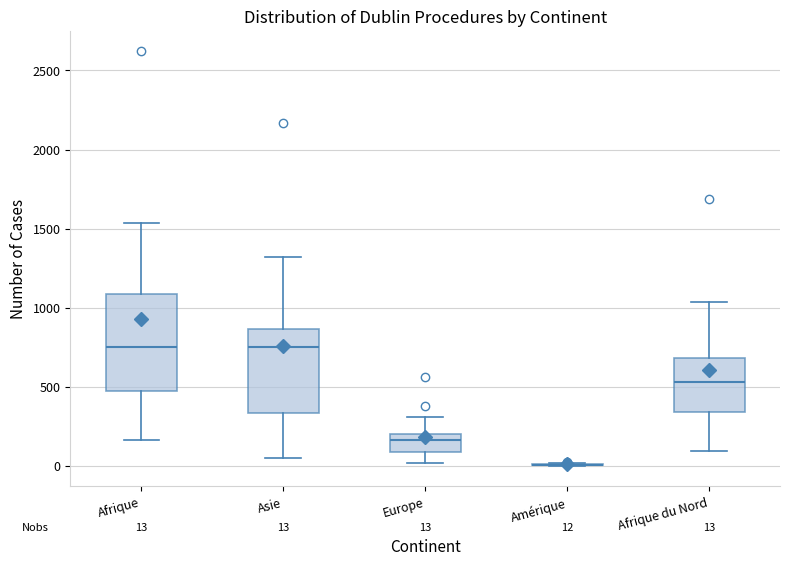

Which box is the tallest, from its lower edge to its upper edge?

Afrique